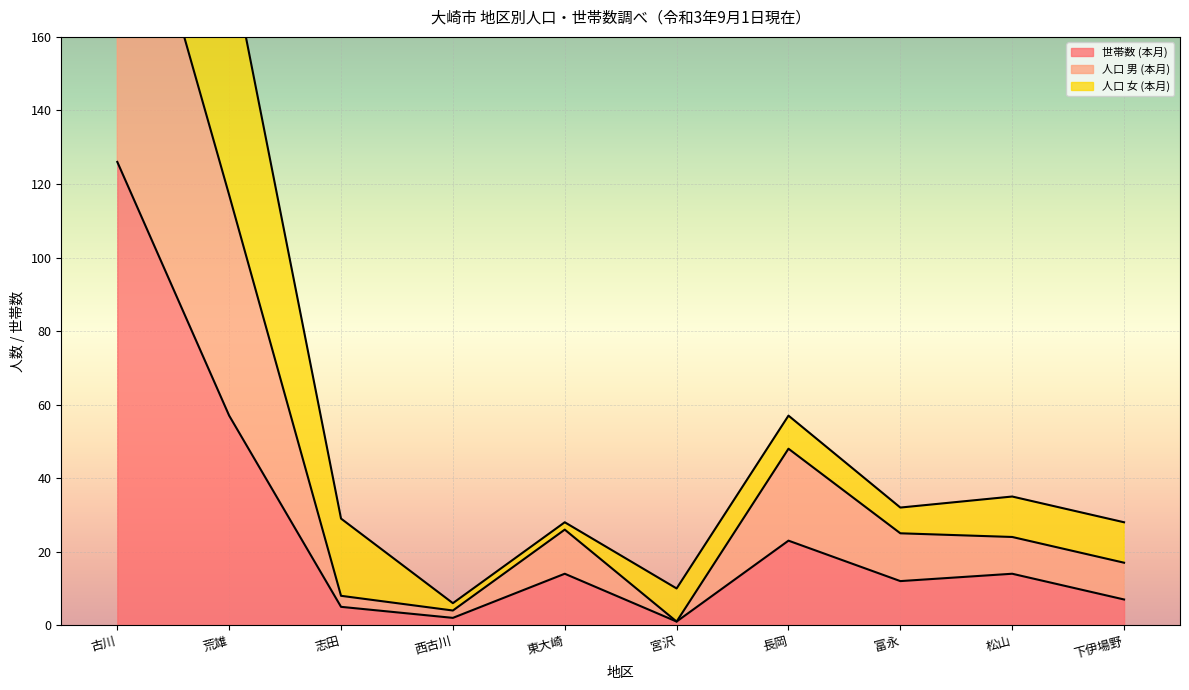

At which label is 世帯数 (本月) closest to 63?

荒雄